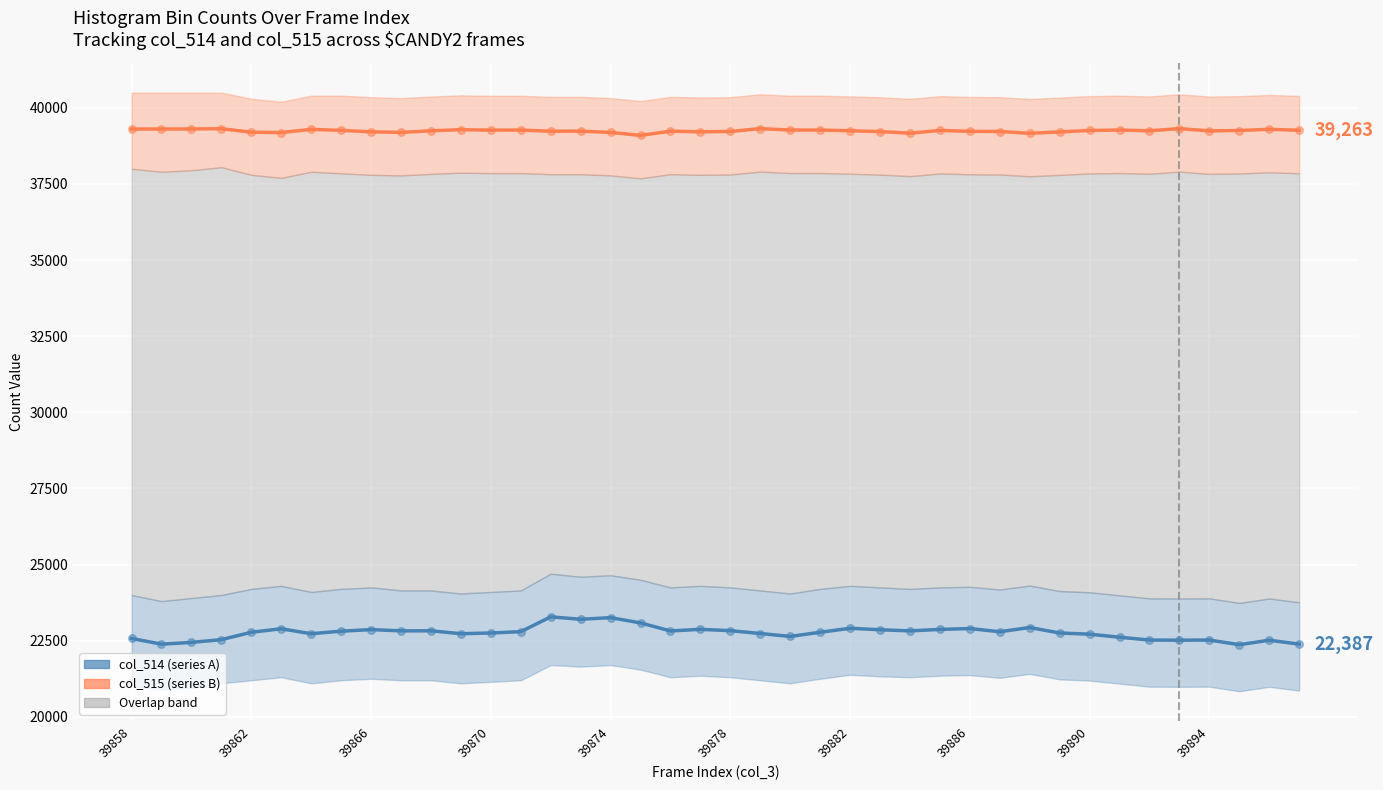

Is the value of col_514 (series A) at 11 greater than the value of col_514 points at 39894?

No